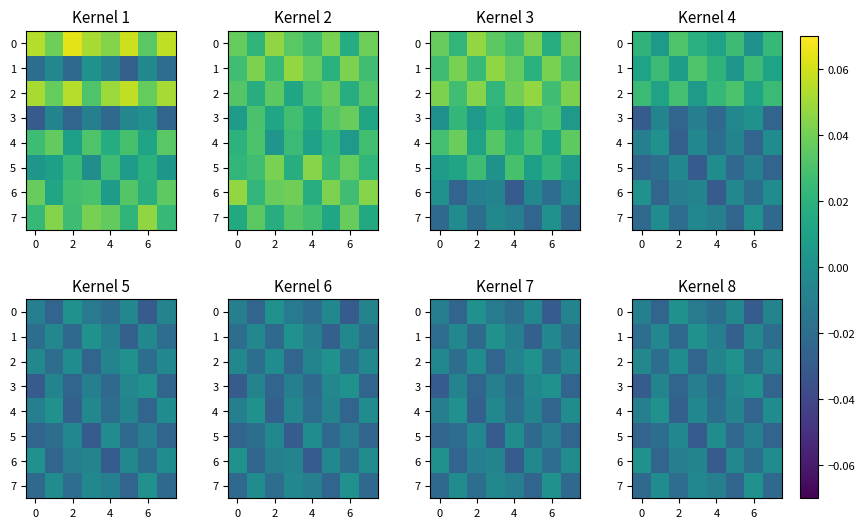

Count the number of categories in the chart.

8